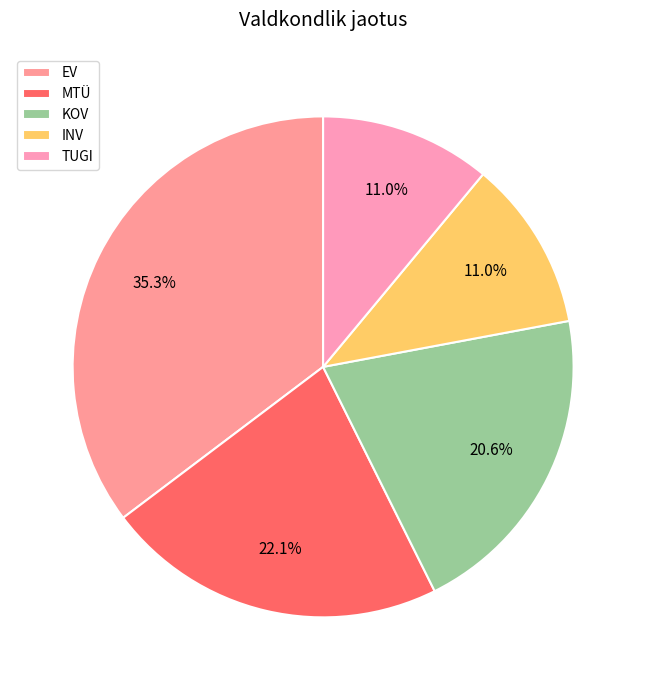

What percentage is NOT represented by MTÜ?

77.9%